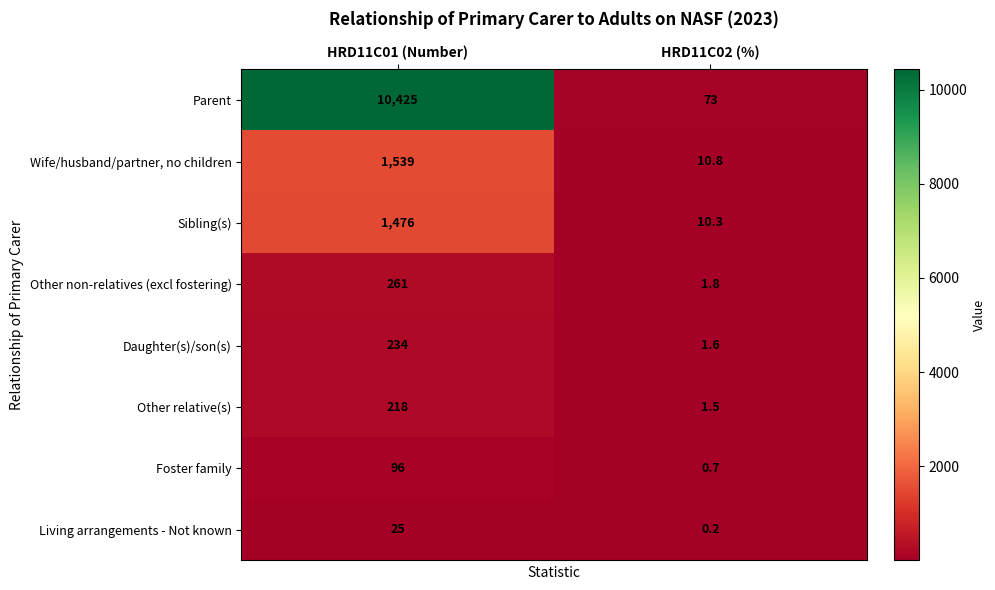

Where is Other non-relatives (excl fostering) nearest to the value 131?

HRD11C02 (%)